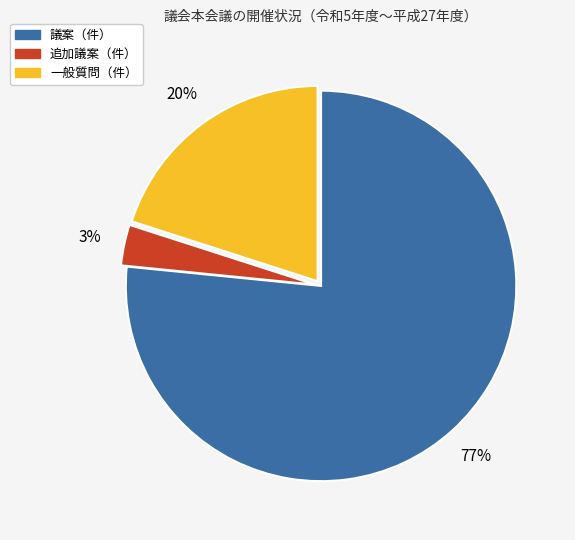

Does any single category account for the majority?

Yes